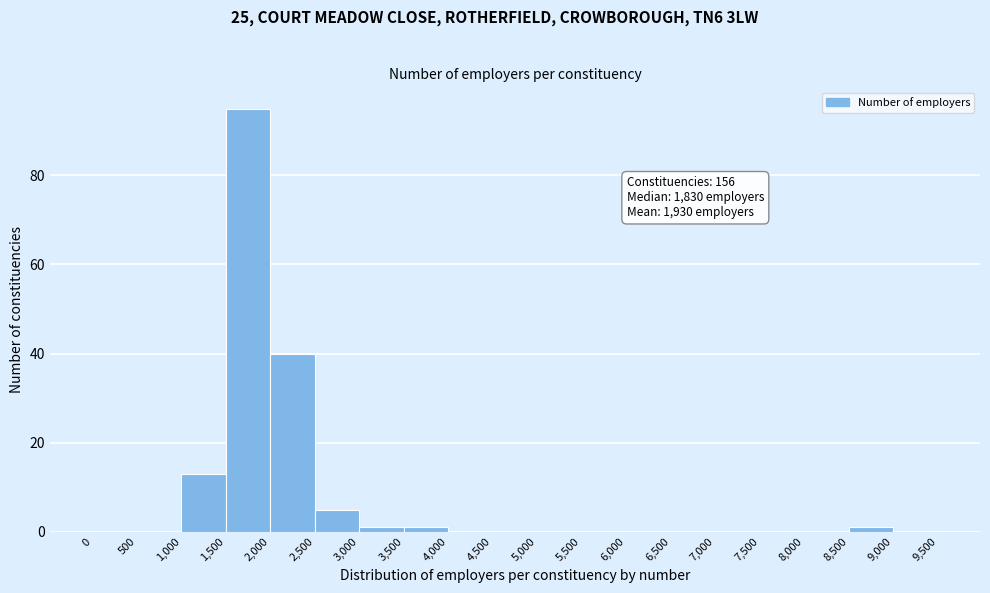

Over which range of the x-axis is the bar tallest?

1,500 to 2,000